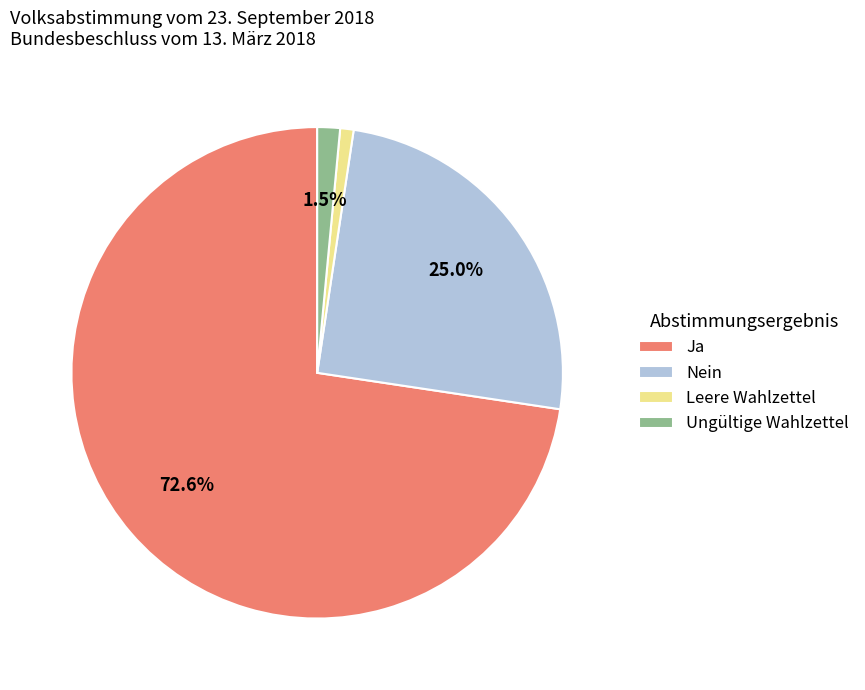

Which category has the smallest portion of the pie?

Leere Wahlzettel